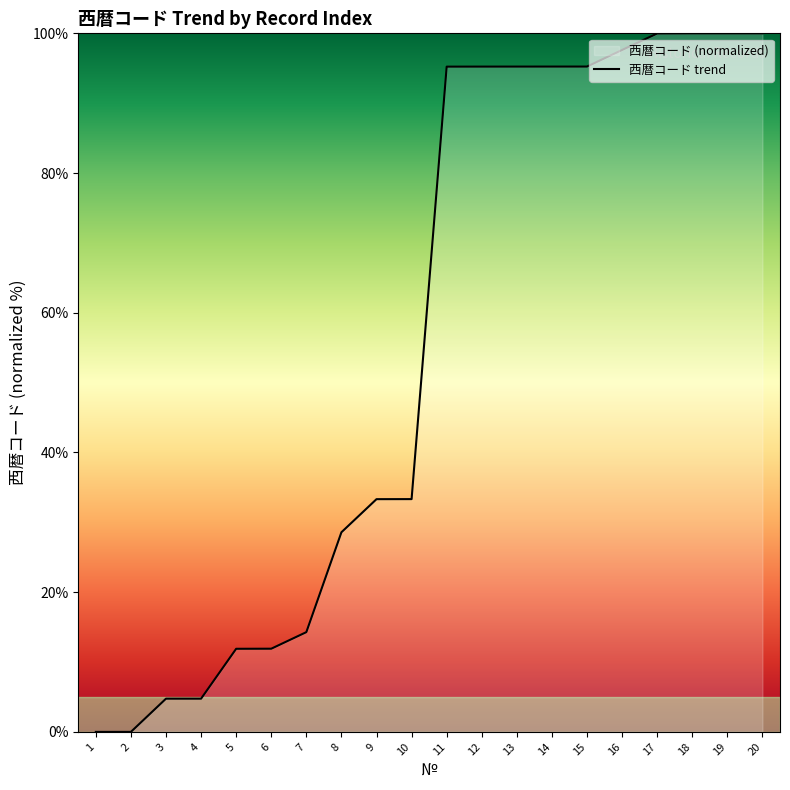

List the labels in order of value, smallest first.

1, 2, 3, 4, 5, 6, 7, 8, 9, 10, 11, 12, 13, 14, 15, 16, 17, 18, 19, 20